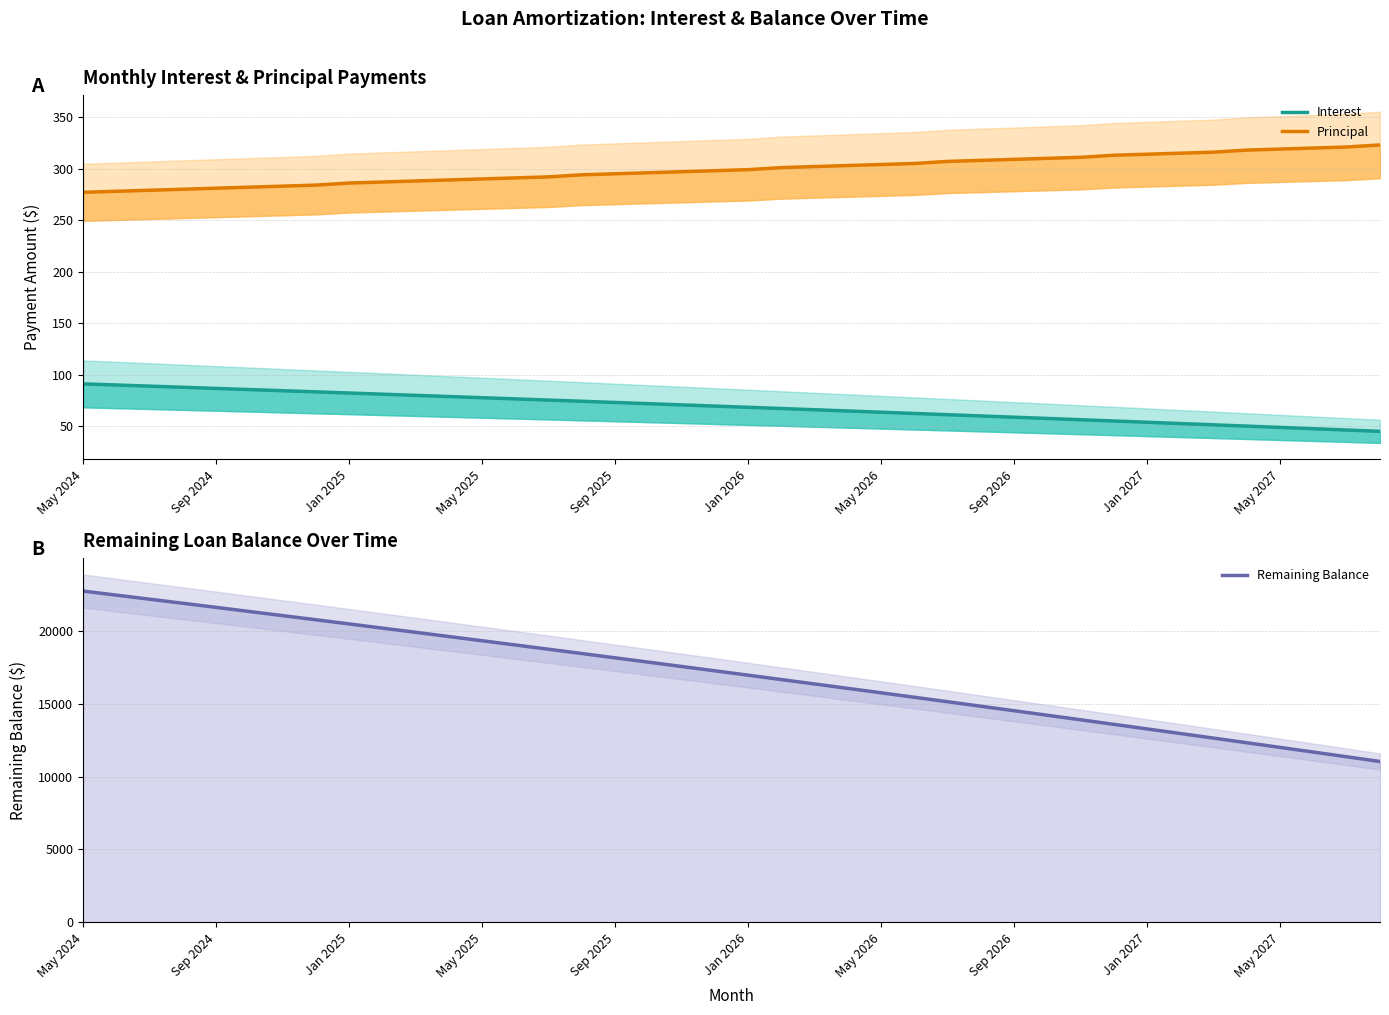

True or false: Remaining Balance and Interest (line) cross at least once.

False